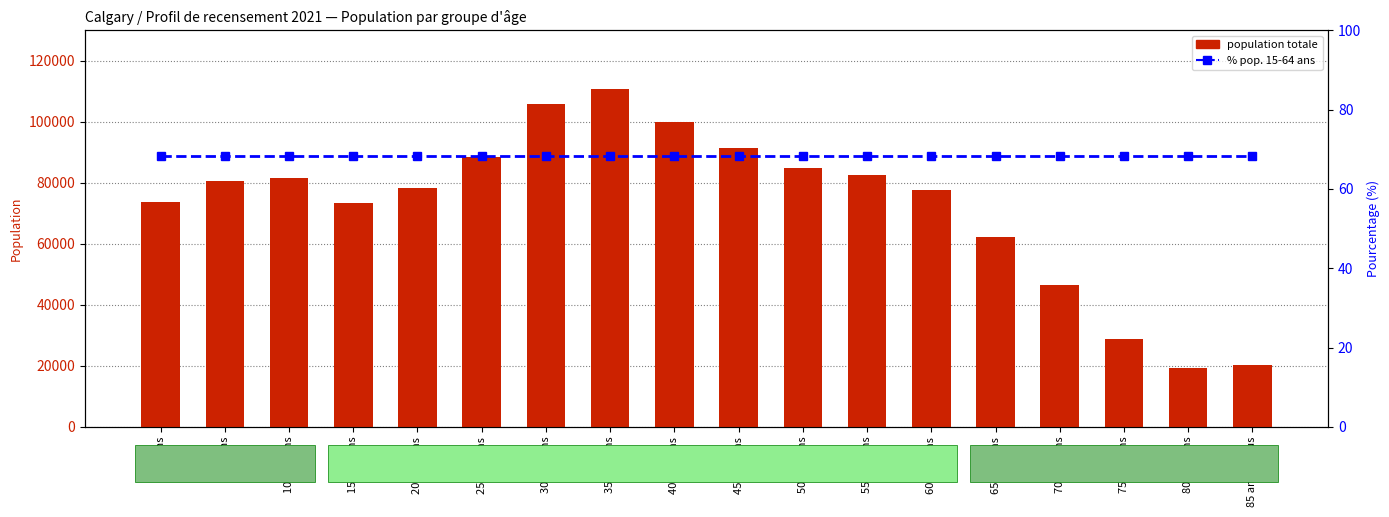

List the labels in order of % pop. 15-64 ans value, largest first.

0 à 4 ans, 5 à 9 ans, 10 à 14 ans, 15 à 19 ans, 20 à 24 ans, 25 à 29 ans, 30 à 34 ans, 35 à 39 ans, 40 à 44 ans, 45 à 49 ans, 50 à 54 ans, 55 à 59 ans, 60 à 64 ans, 65 à 69 ans, 70 à 74 ans, 75 à 79 ans, 80 à 84 ans, 85 ans et plus